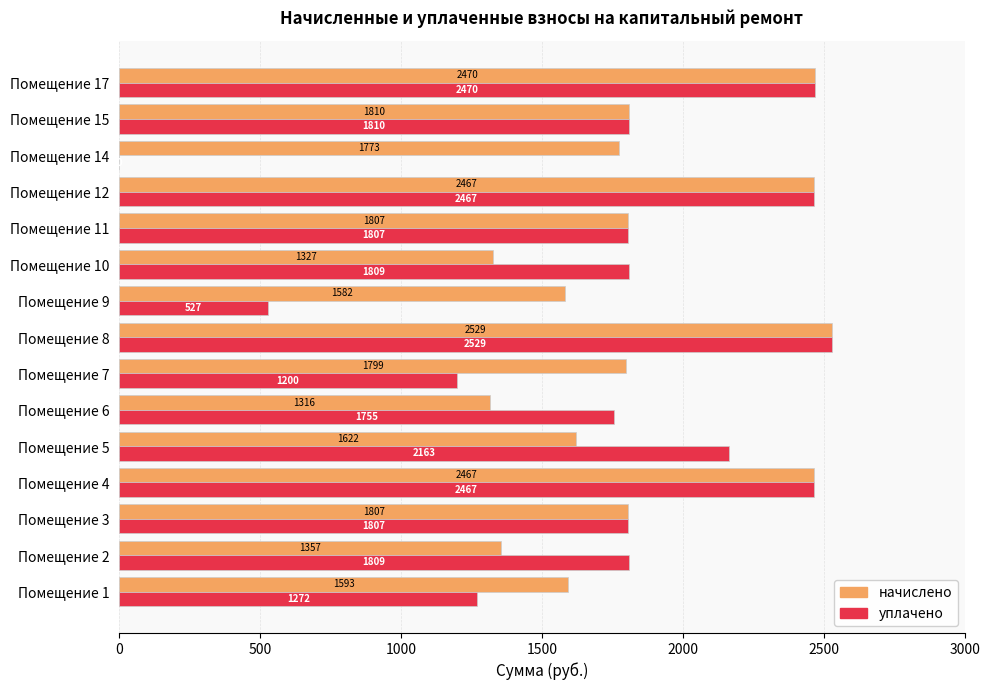

Count the number of categories in the chart.

15